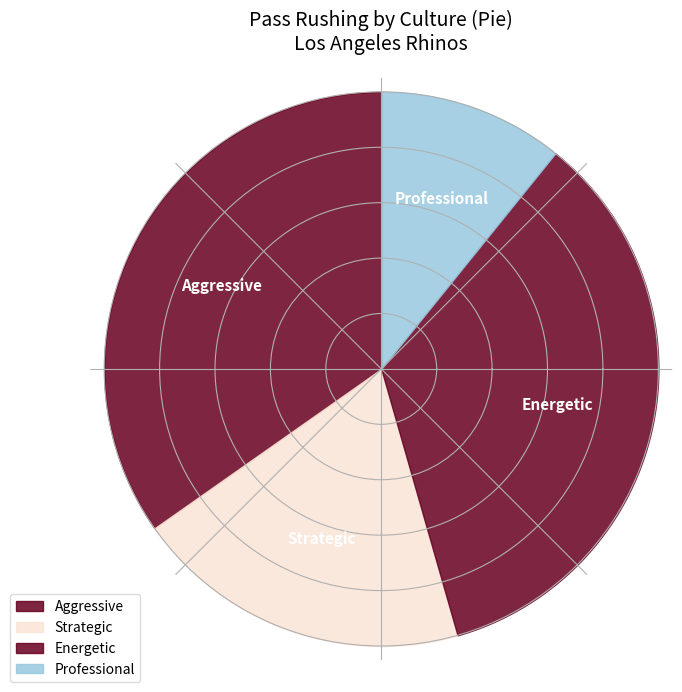

Is there a majority slice in this chart?

No